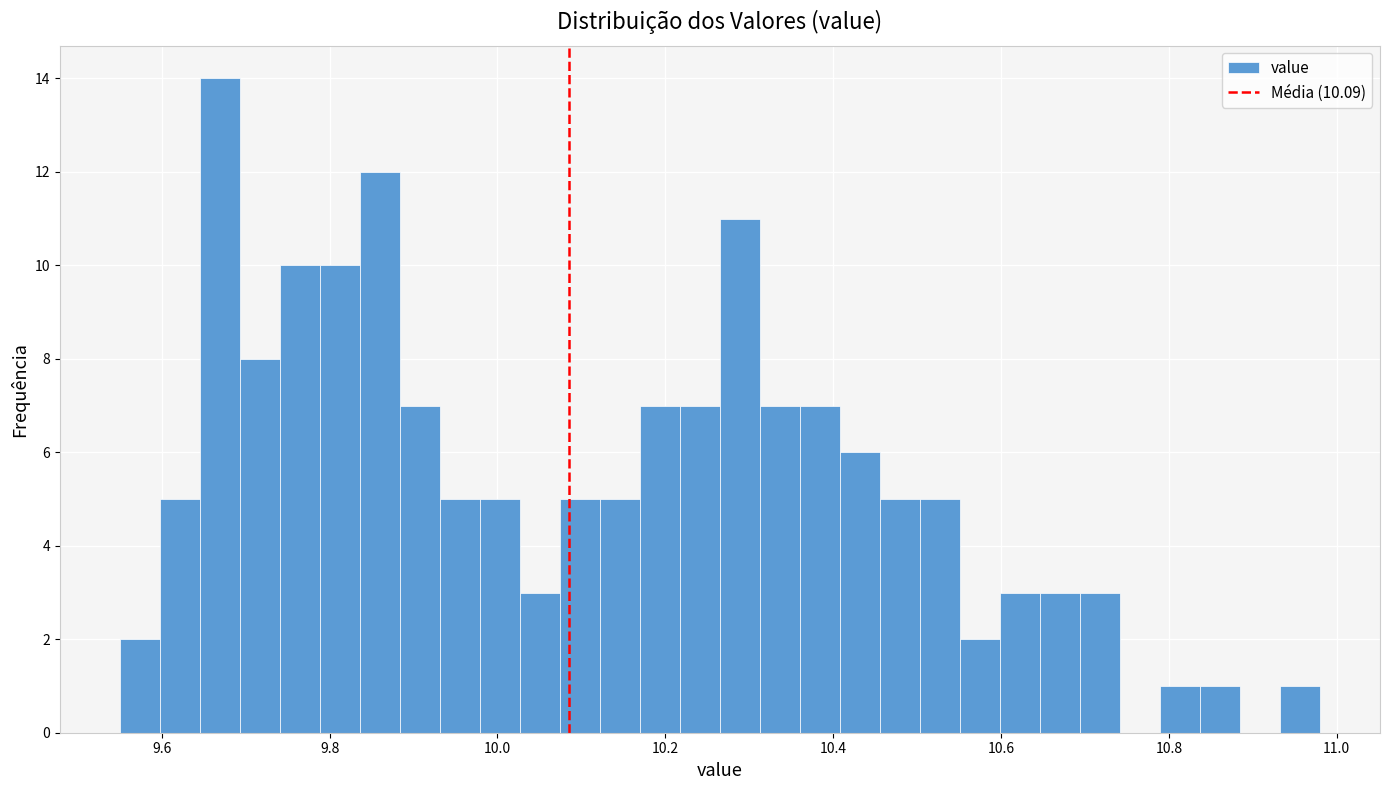

Read against the x-axis, roughly where is the centre of the tallest bar?

9.66